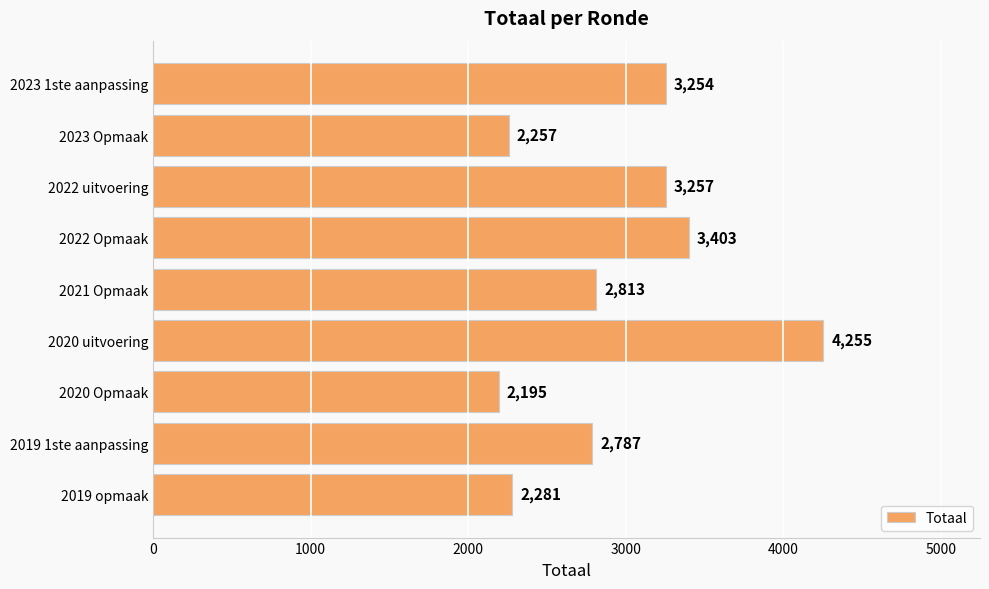

What is the difference between the maximum and minimum values?

2060